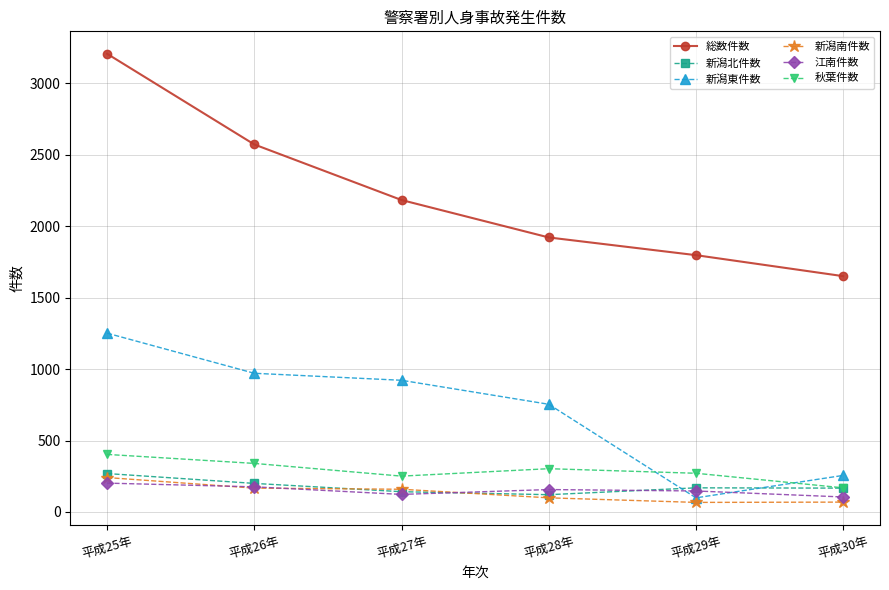

Which series changed the most between 平成28年 and 平成29年?

新潟東件数